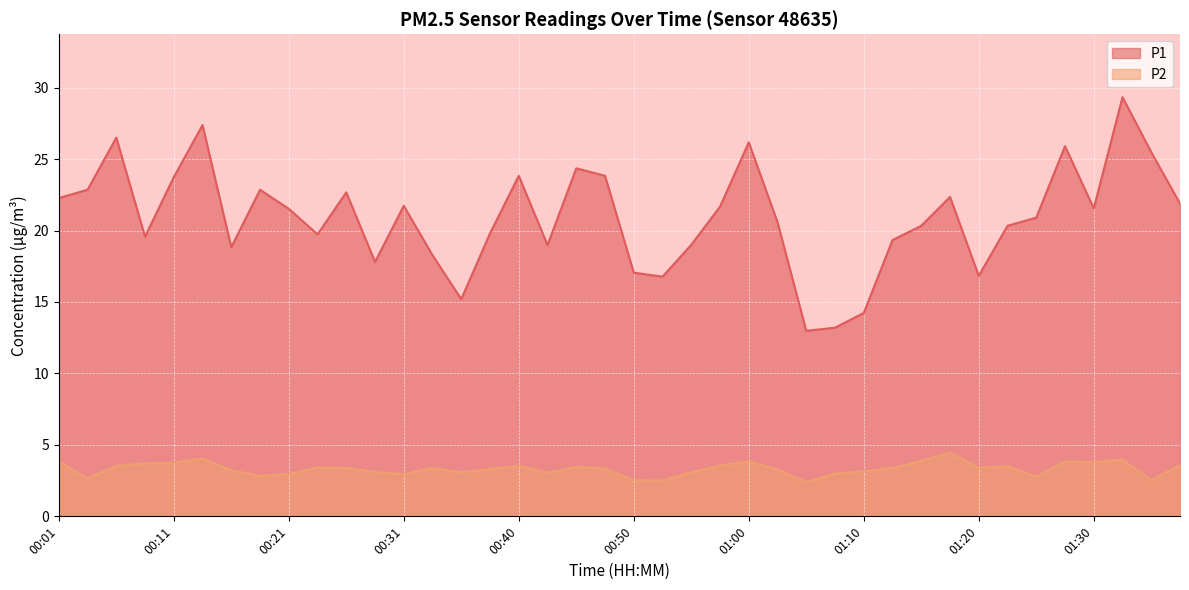

Rank the series by their maximum value, from lowest to highest.

P2, P1